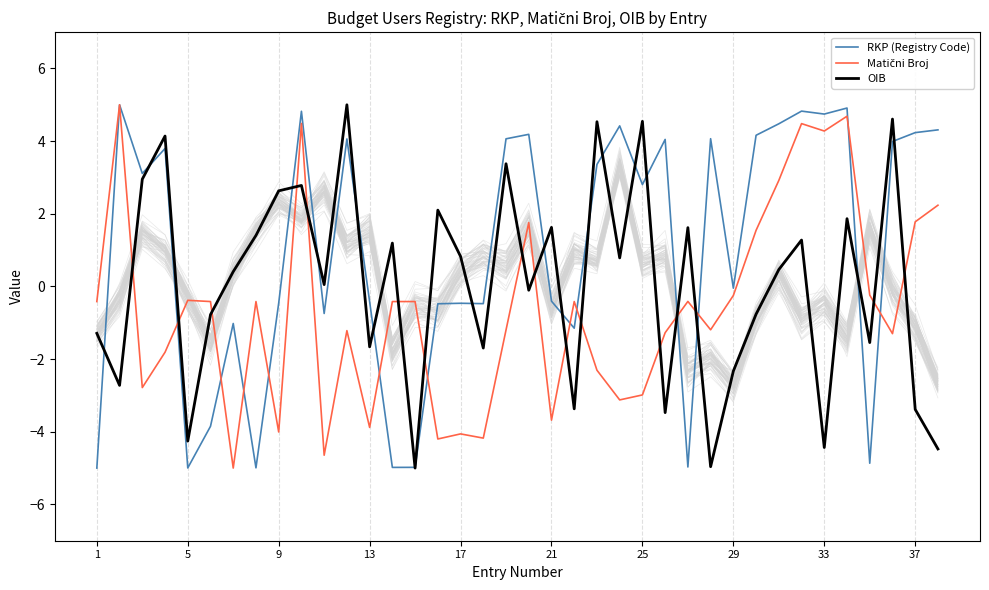

True or false: OIB has a value of -5.2 at 37.

False